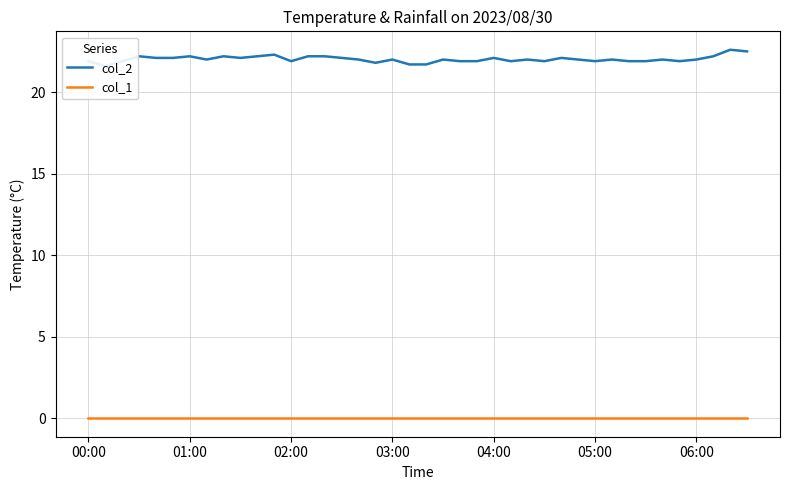

Which series has the widest spread of values?

col_2